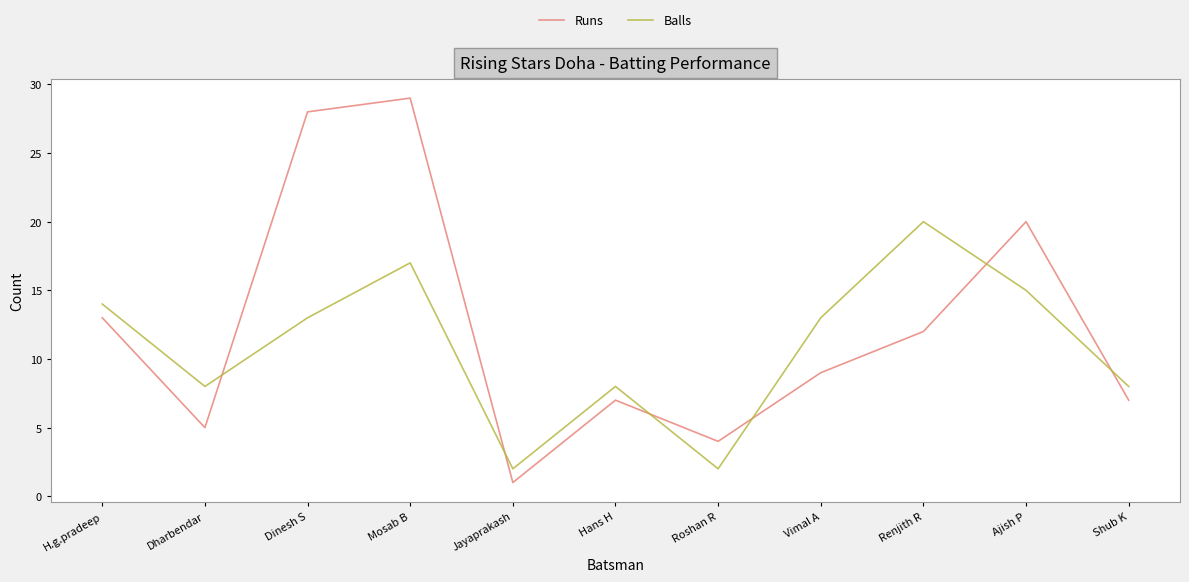

Reading left to right, extract all data points from this chart.

Runs: 13	5	28	29	1	7	4	9	12	20	7
Balls: 14	8	13	17	2	8	2	13	20	15	8